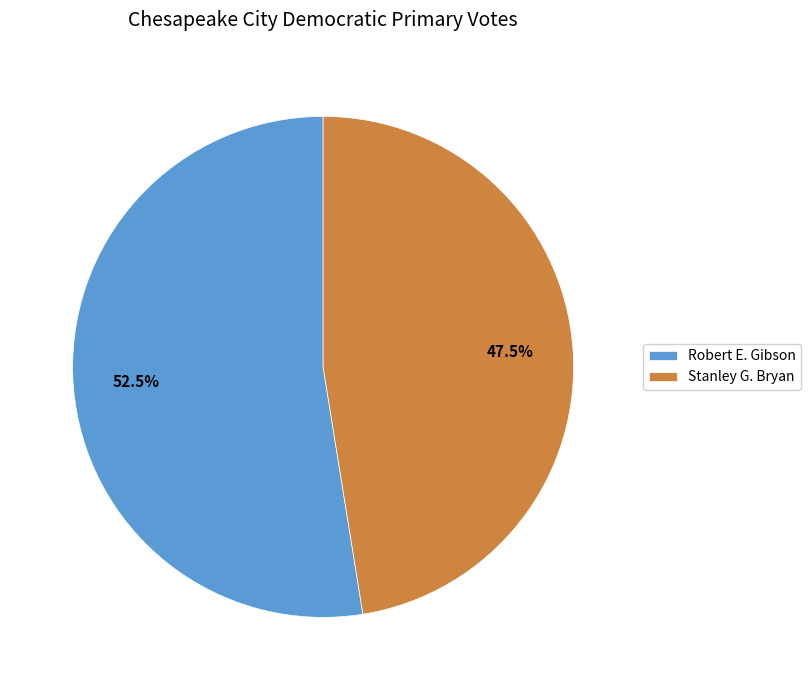

Combined, what portion of the pie is Stanley G. Bryan and Robert E. Gibson?

100.0%